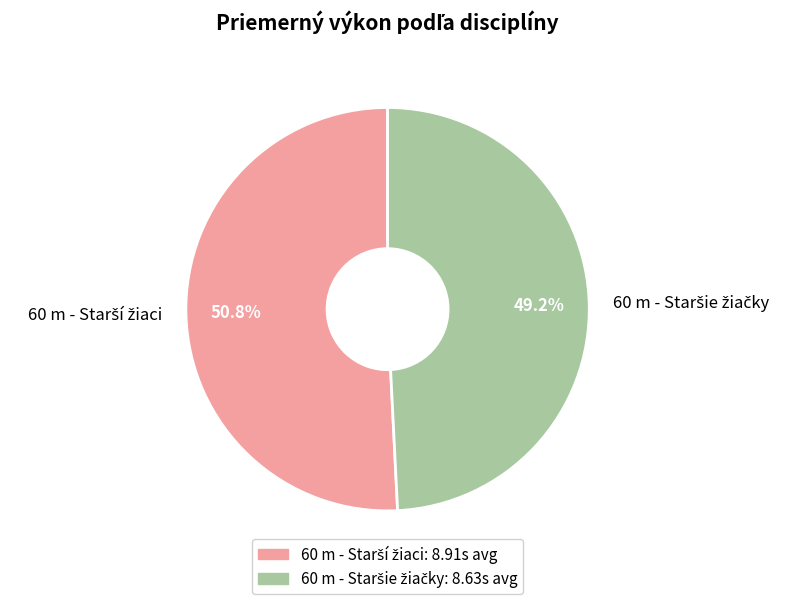

Count the number of slices in the pie.

2